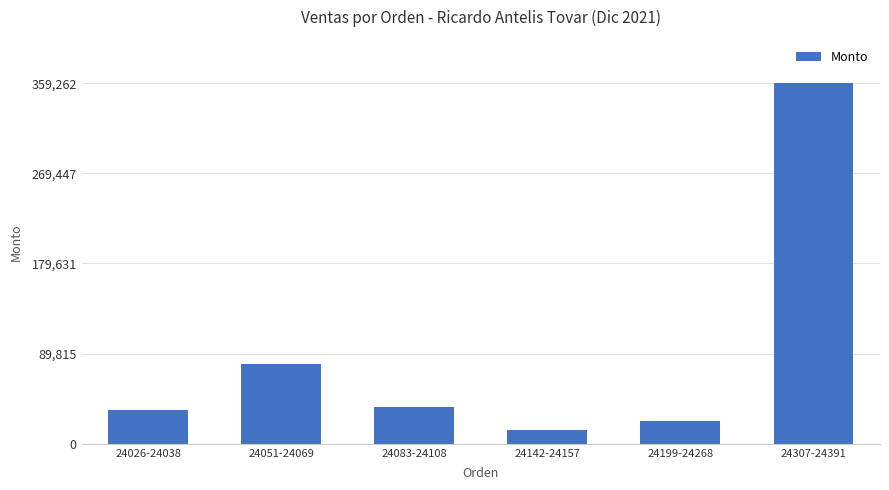

What is the change in value from 24026-24038 to 24307-24391?

+326002.8